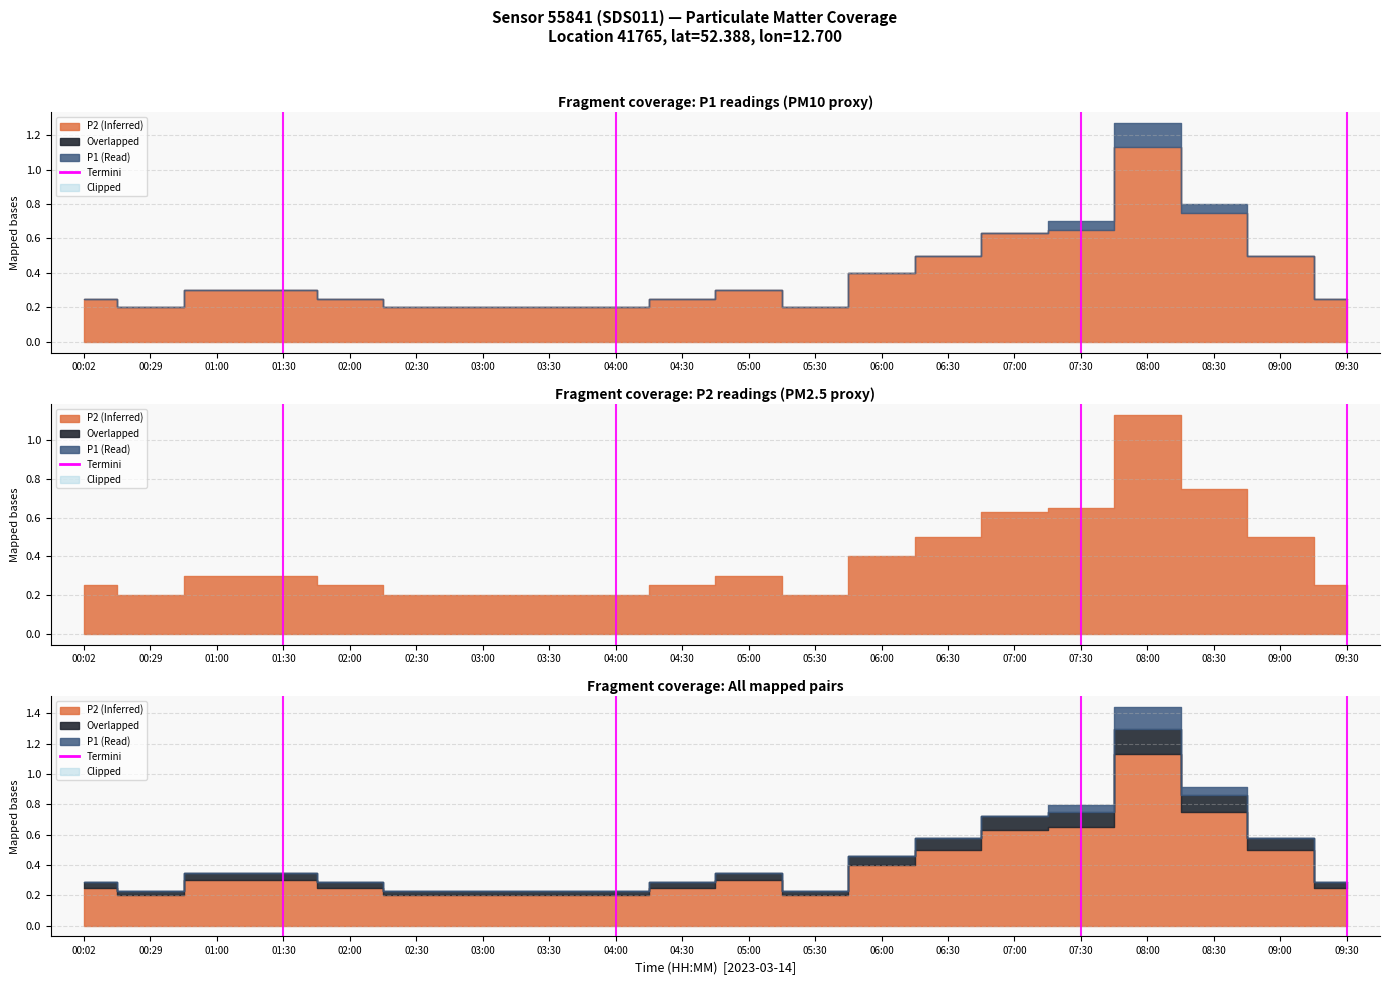

Which category has the lowest value in the P2 series?

00:29